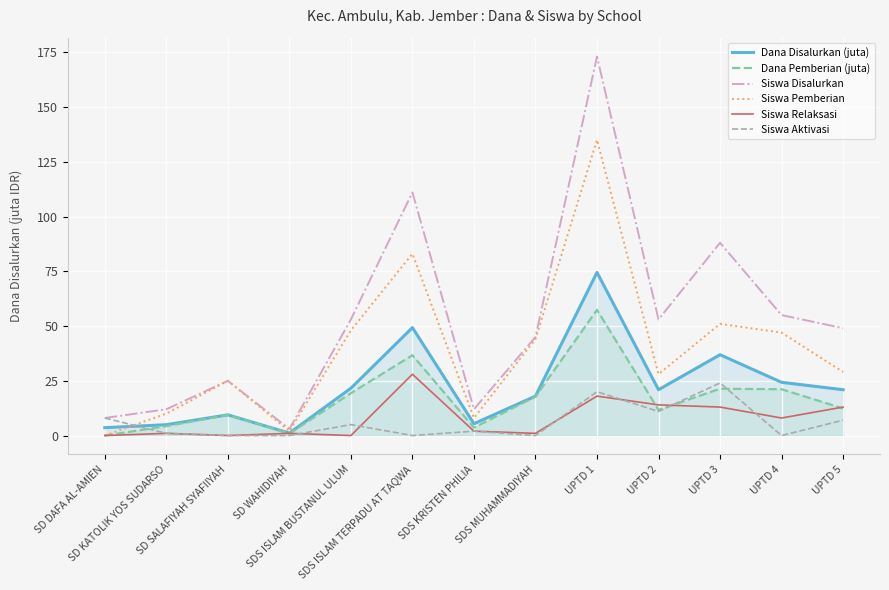

How many series are shown in this chart?

6